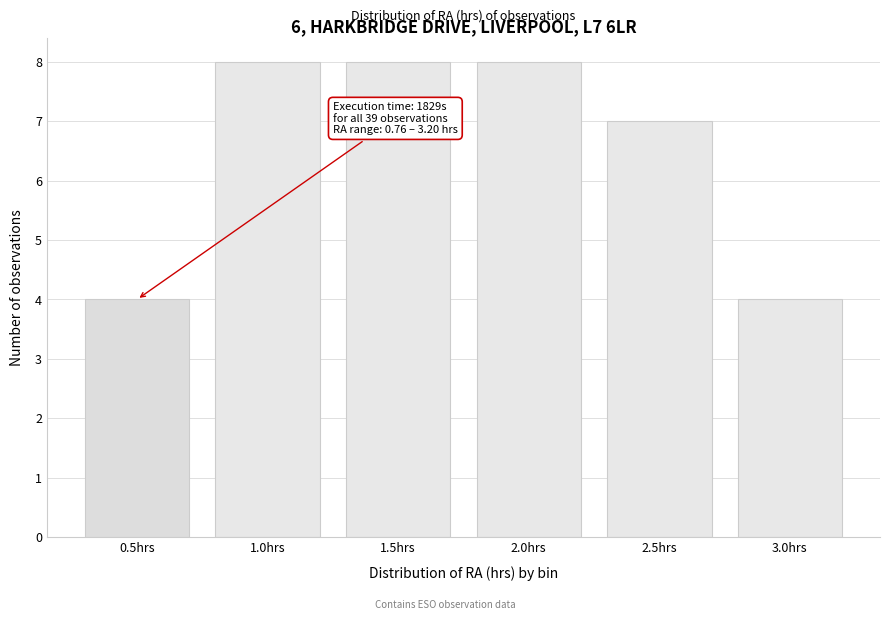

Reading right to left, what are all the values shown in this chart?

4	7	8	8	8	4